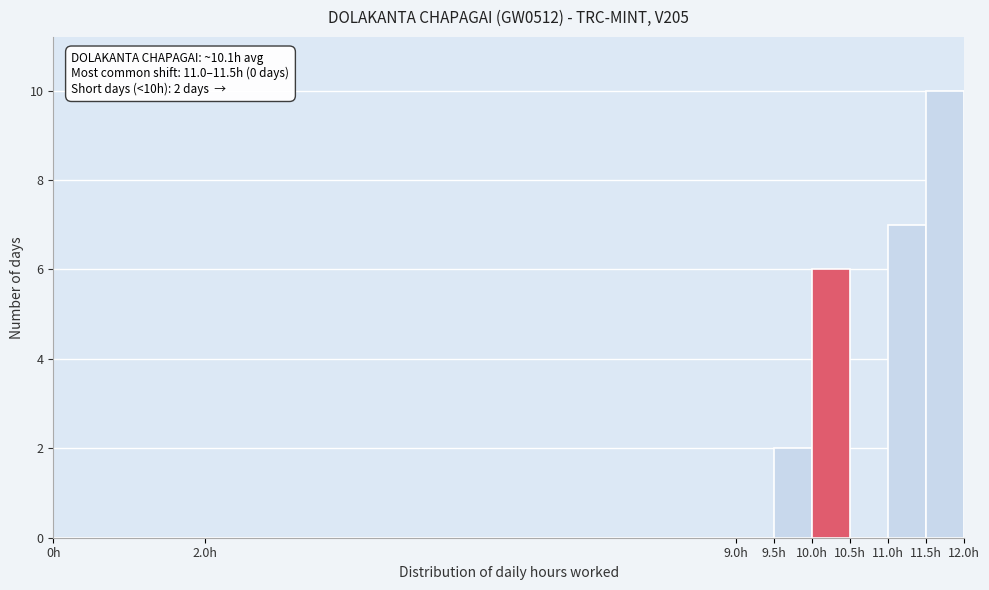

Which range on the x-axis has the tallest bar?

11.5 to 12.0